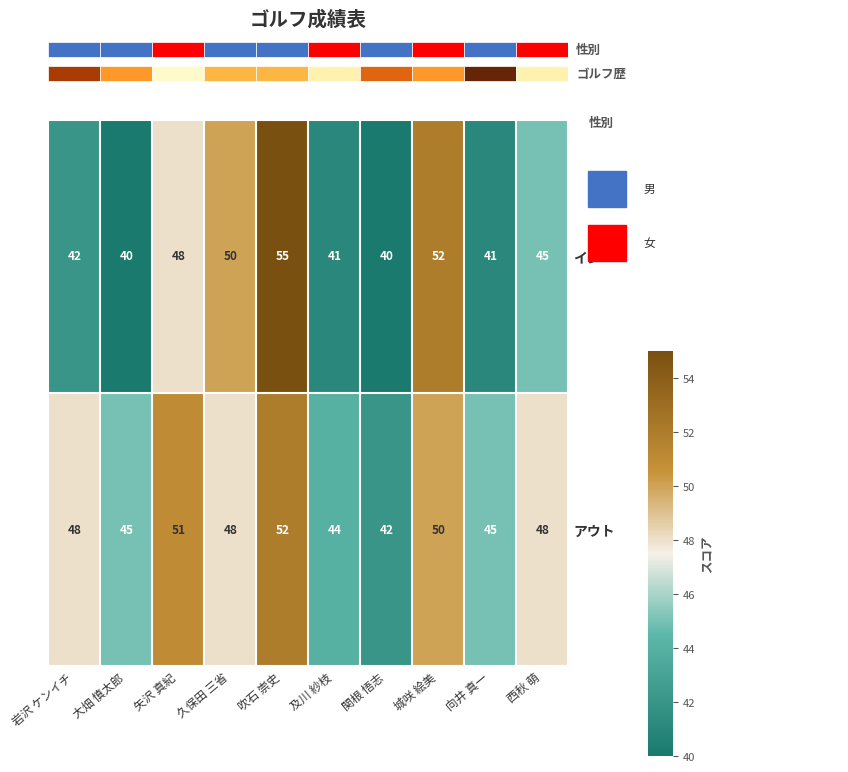

Which series has the widest spread of values?

イン